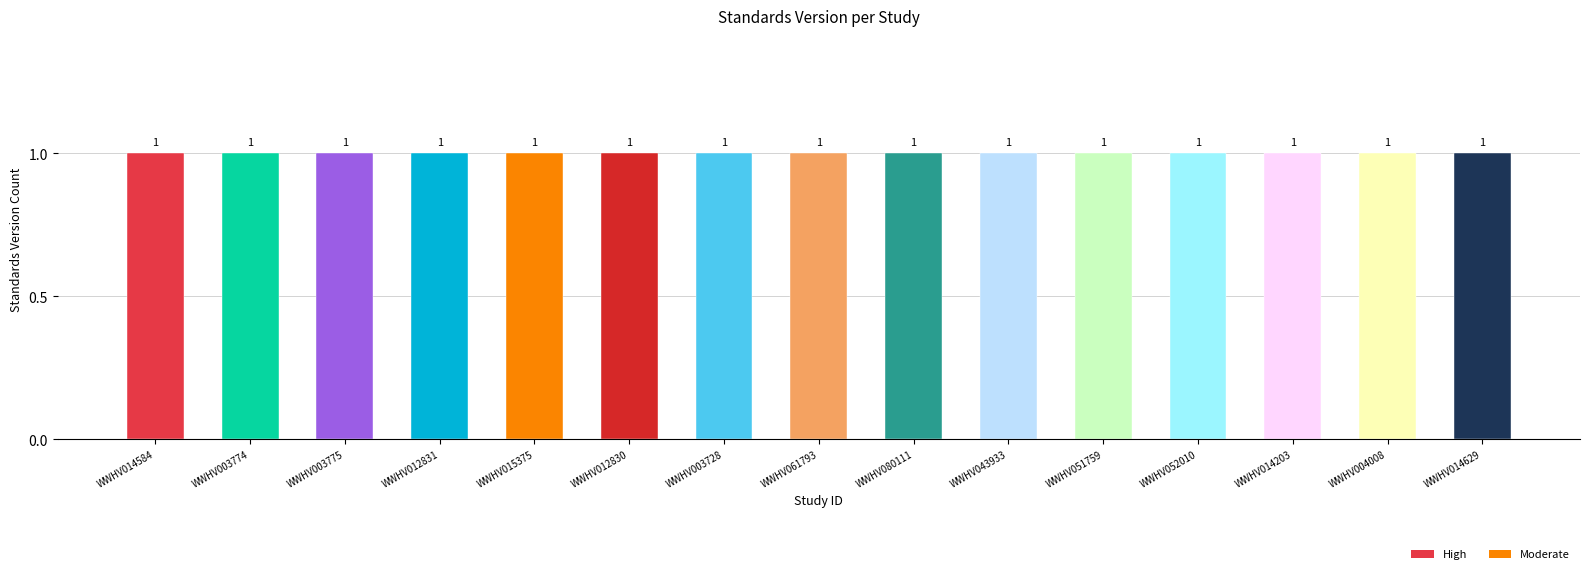

What are all the series names shown in the legend?

High, Moderate